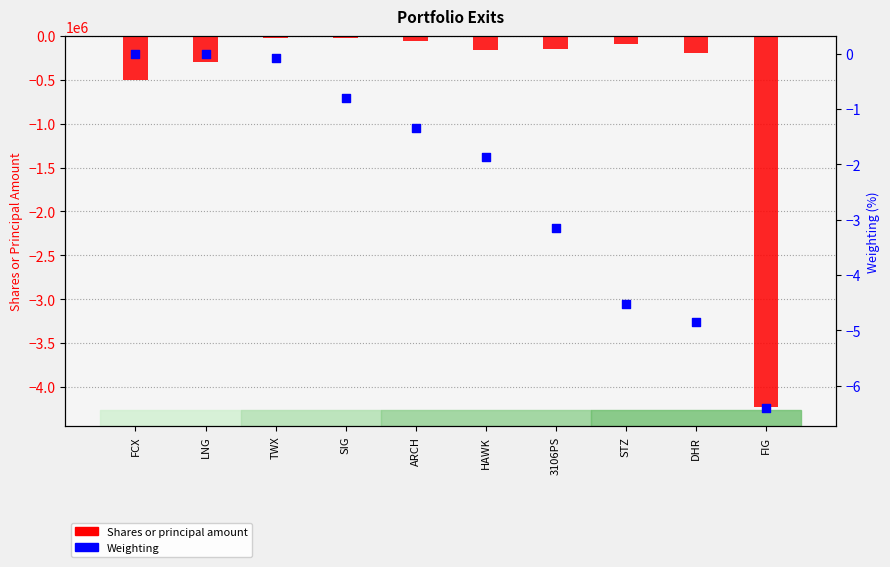

Which series has the largest Y range (max minus min)?

Shares or principal amount